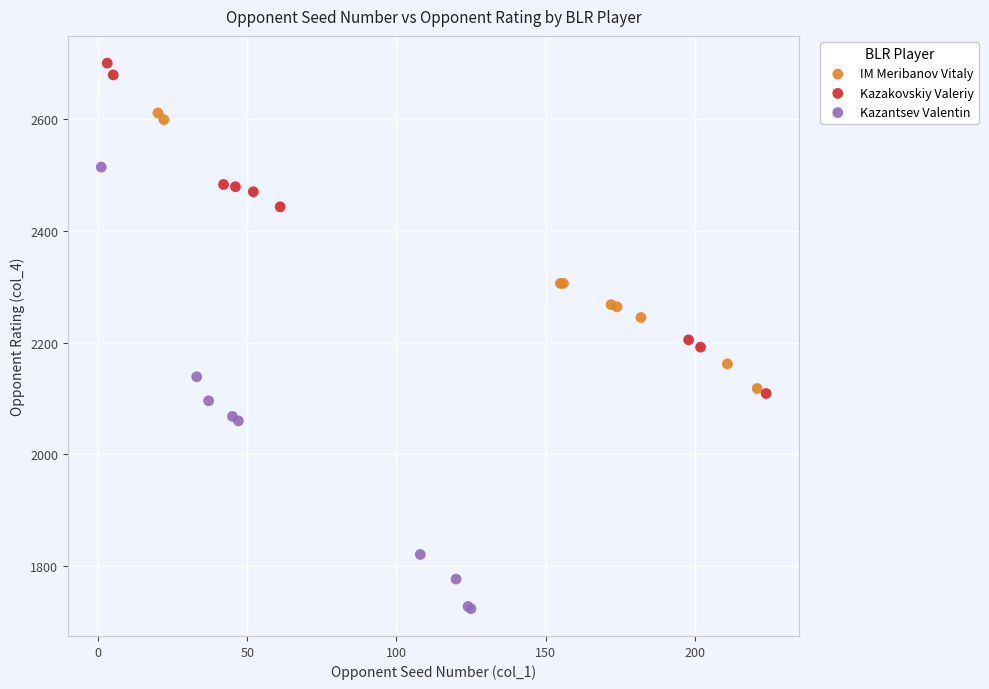

Which series contains the highest Y value?

Kazakovskiy Valeriy